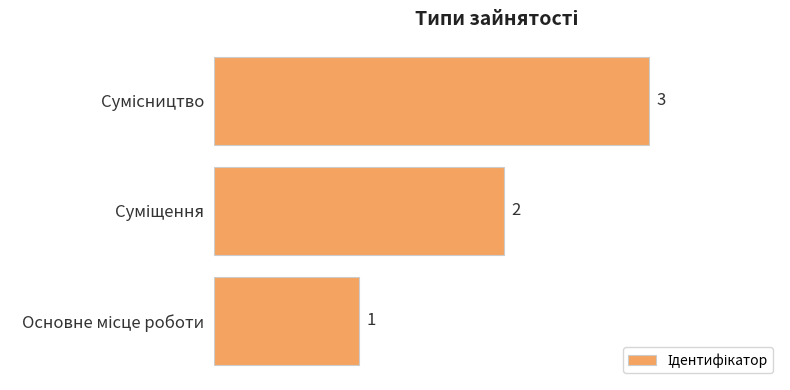

How many categories are shown in the chart?

3